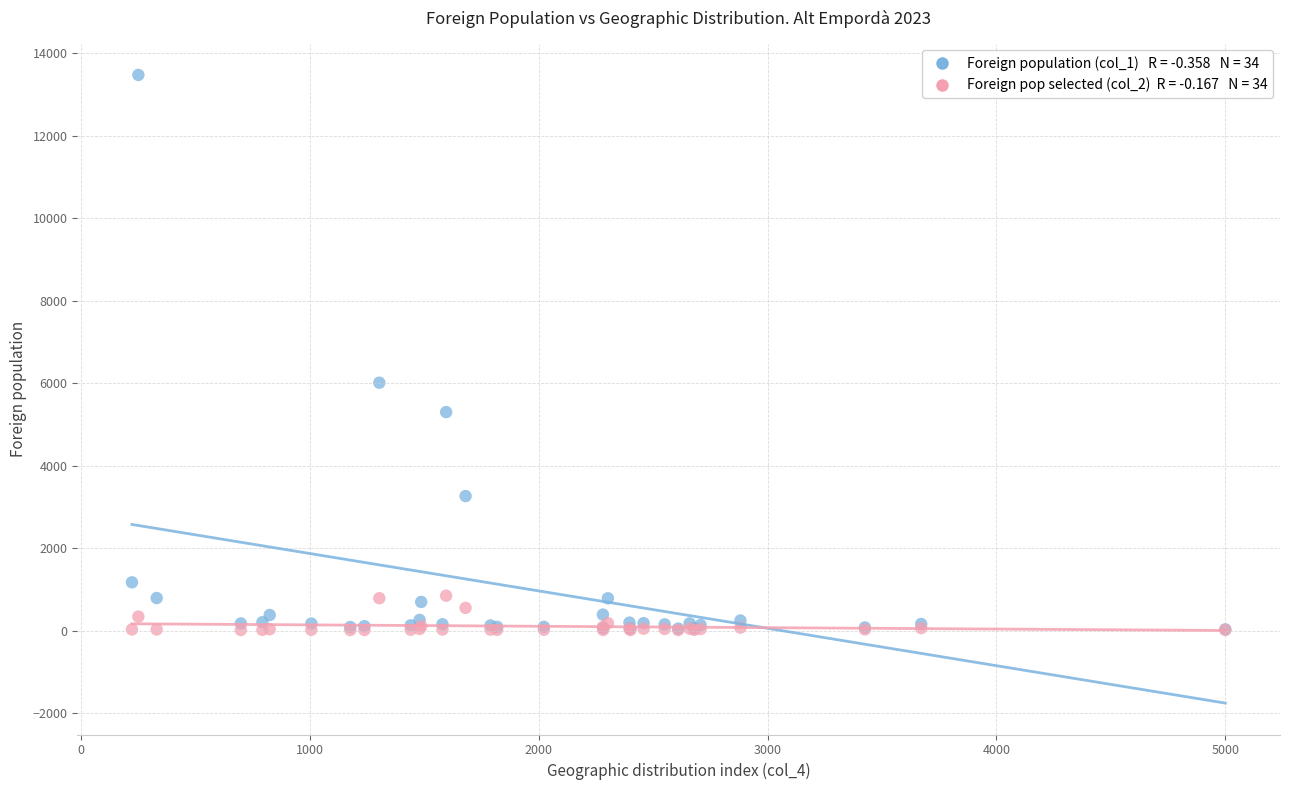

Across all series, what Y value is closest to 6743?

6011